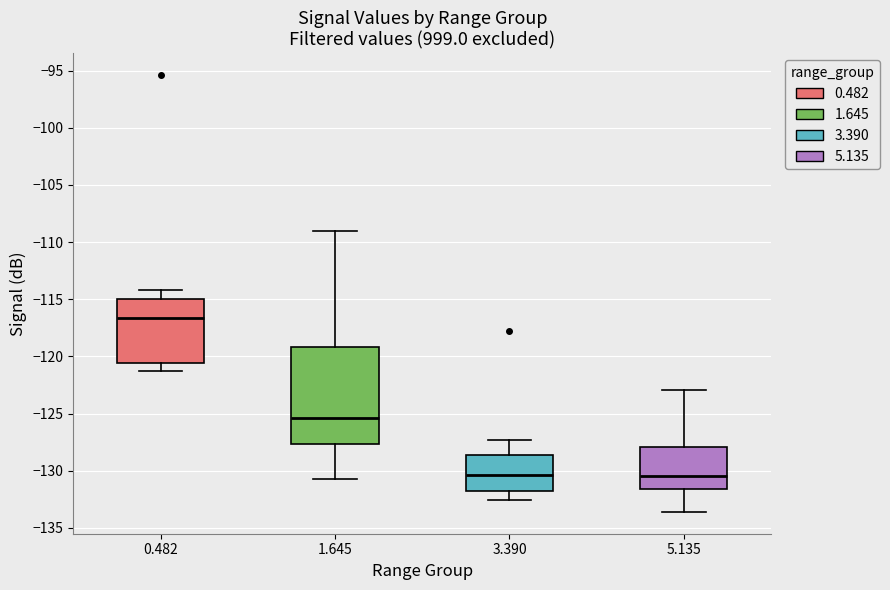

Where does the lower whisker of the box at x = 0.482 end on the y-axis? The values are not printed on the chart, so give them approximately, as read against the axis.

-121.5